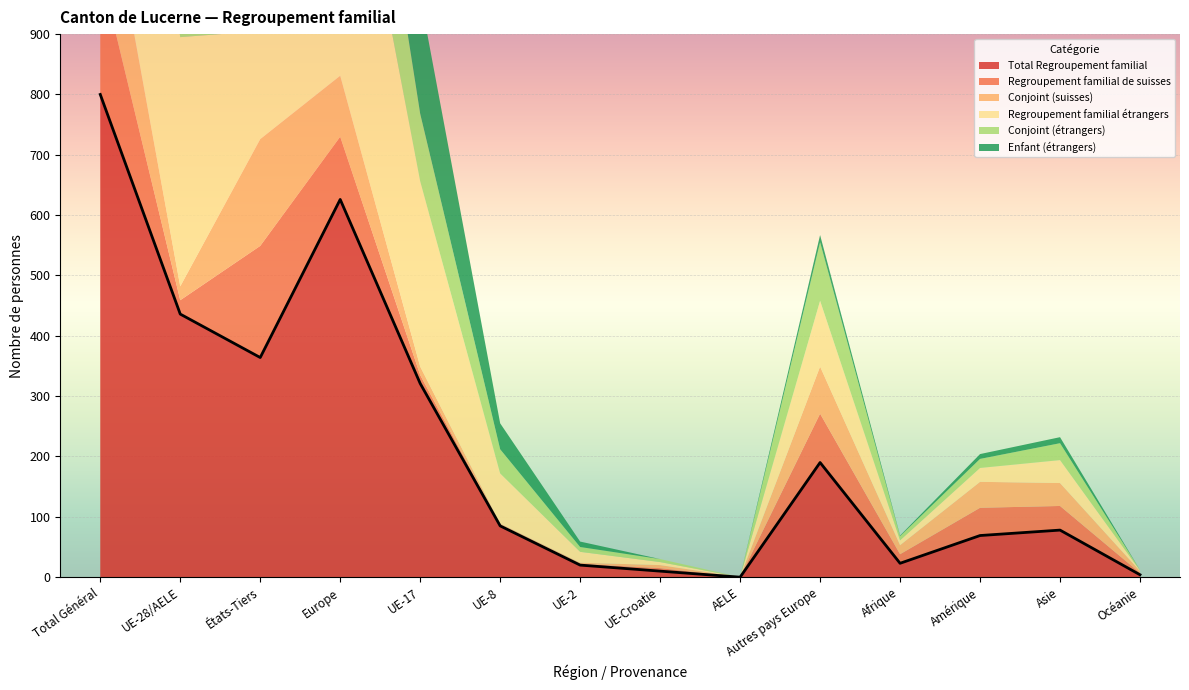

Where is the first local minimum for Total Regroupement familial?

États-Tiers